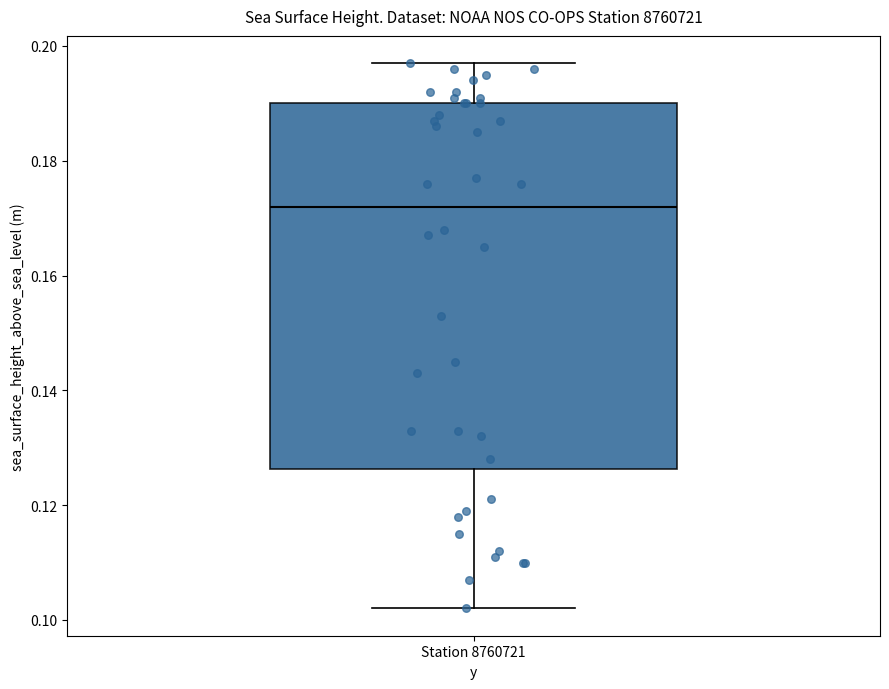

Transcribe this box plot: give where the median line is, the range the box spans, and where the two whiskers end, as read against the y-axis. The values are not printed on the chart, so give them approximately, as read against the axis.

median 0.172, box 0.126 to 0.190, whiskers 0.102 to 0.198